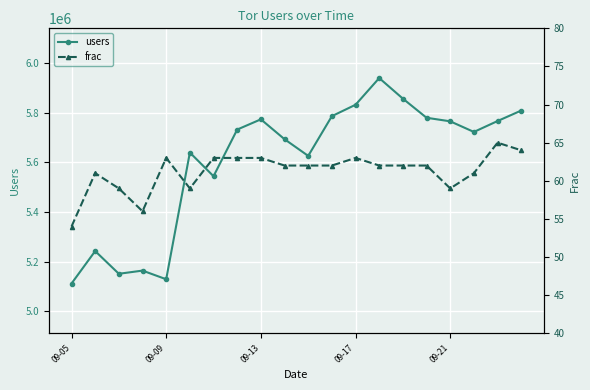

What is the sum of all frac values?

1225